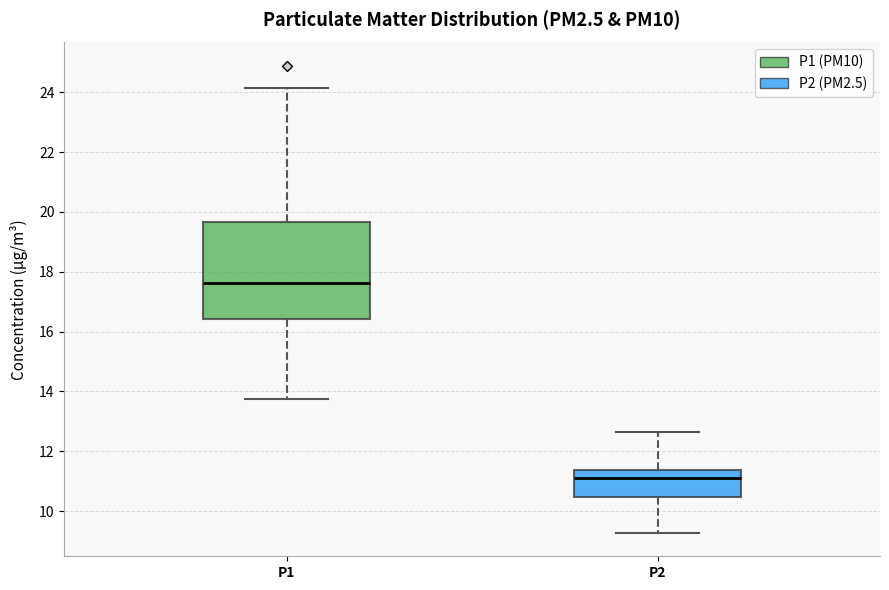

Where does the upper whisker of the box for P2 end on the y-axis? The values are not printed on the chart, so give them approximately, as read against the axis.

12.6